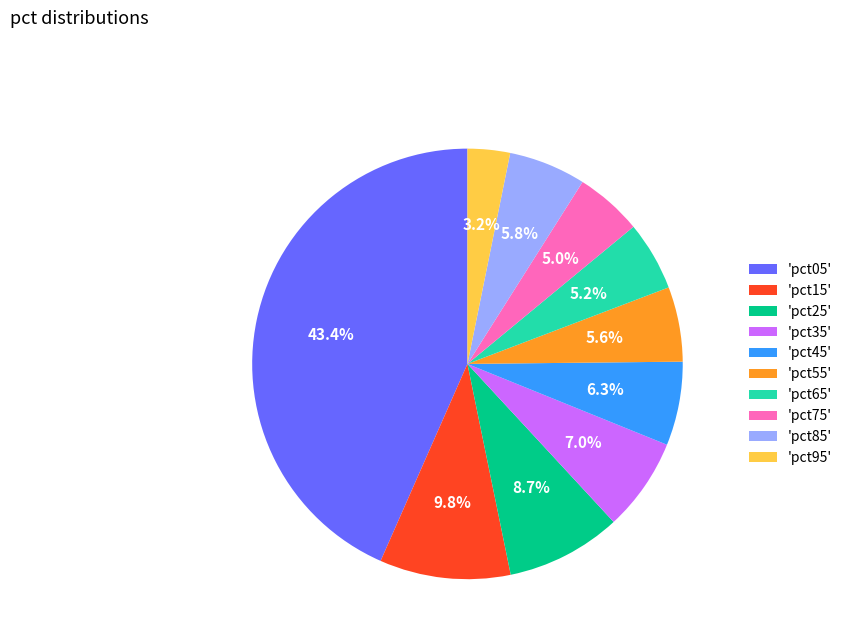

How many slices are in this pie chart?

10